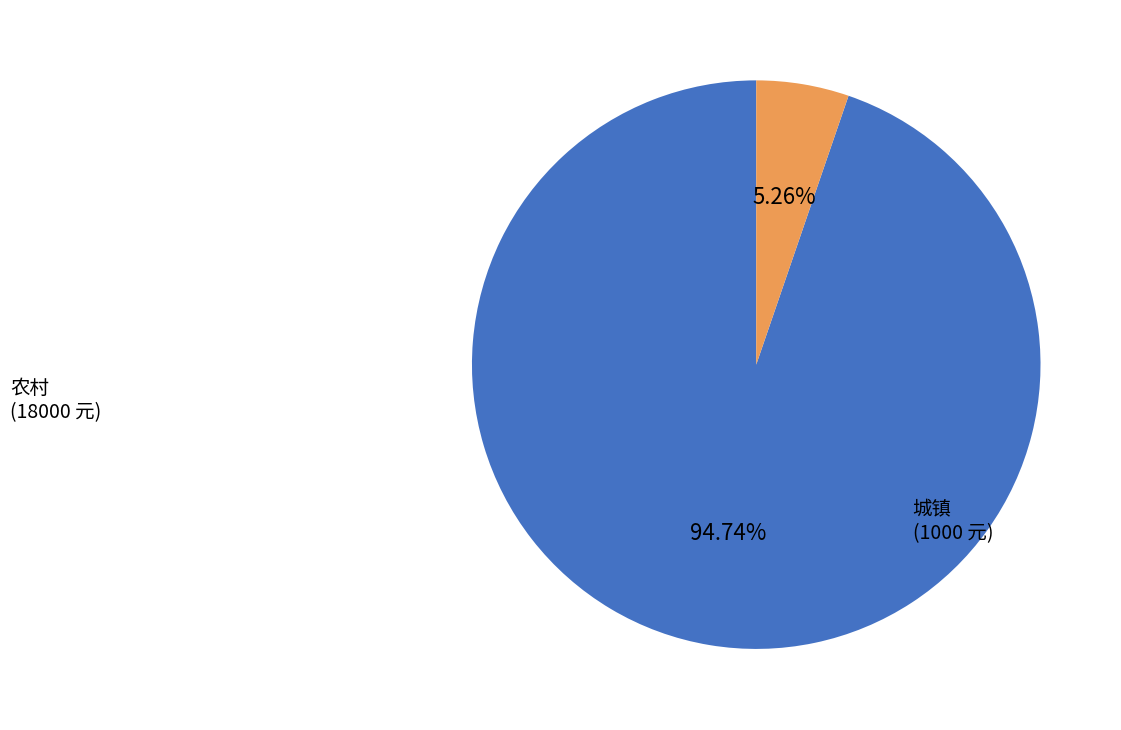

To the nearest percent, what portion does 农村 represent?

95%